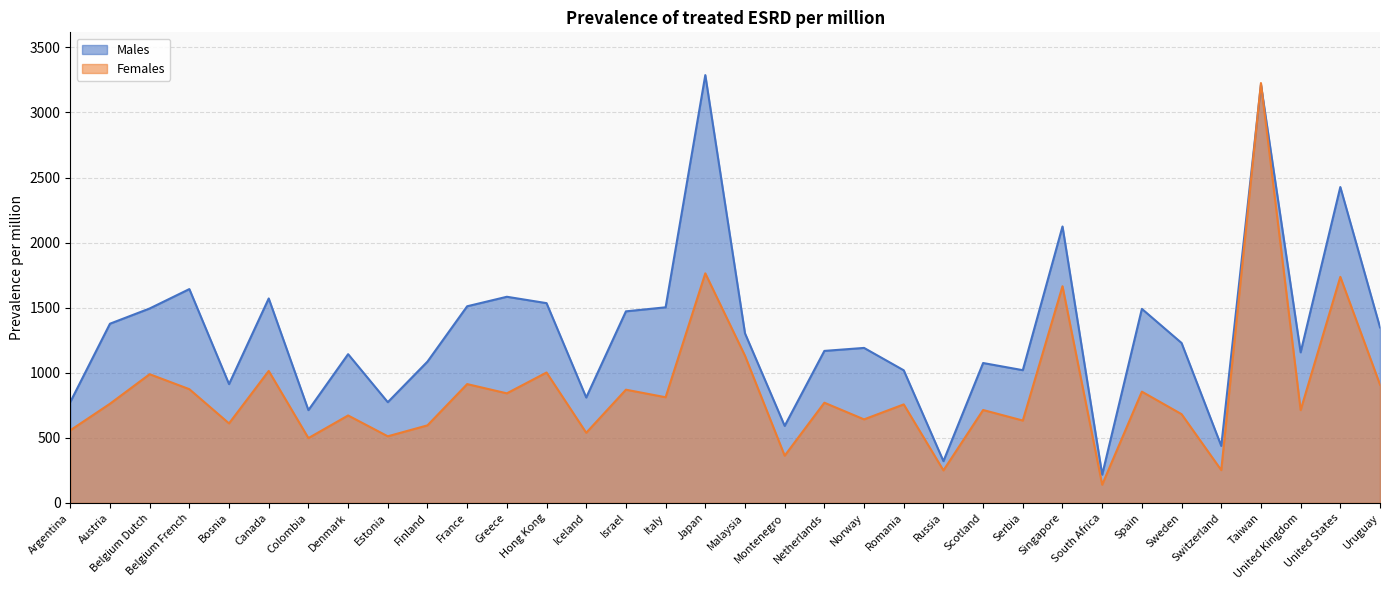

At how many categories does at least one series exceed 2918?

2